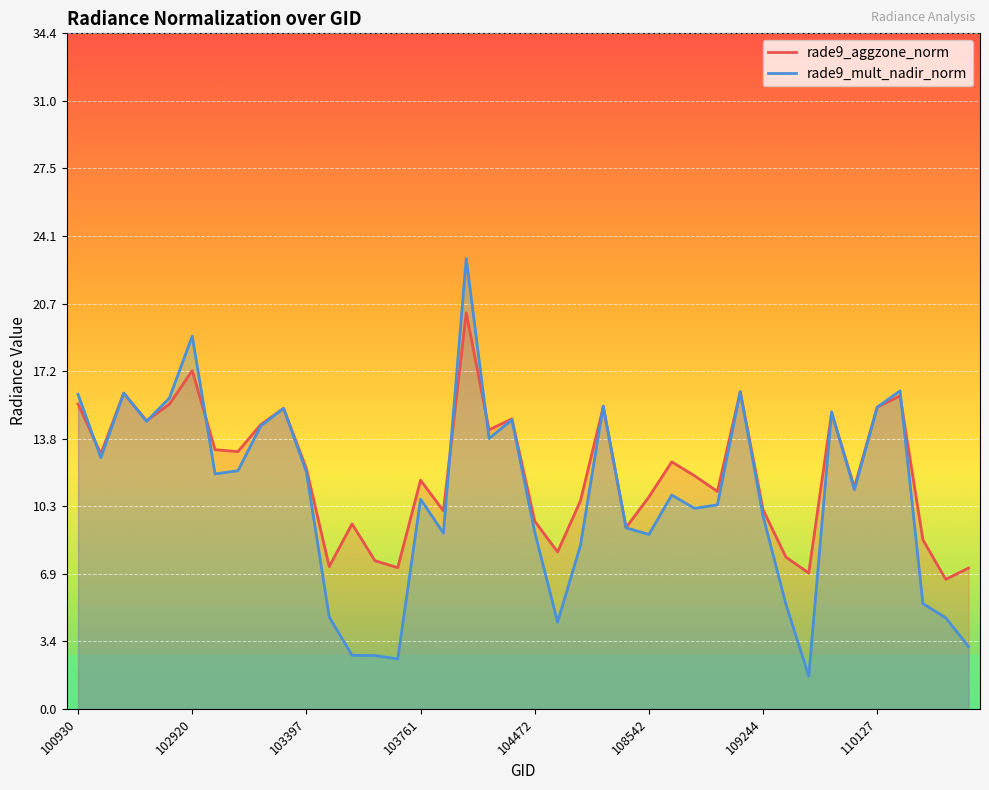

The rade9_aggzone_norm series shows 4.4 at 103397. True or false?

False